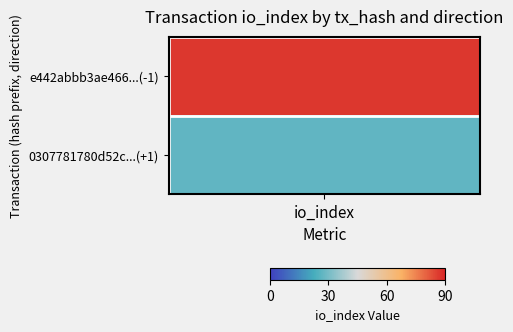

List the series in order of their peak value, lowest first.

0307781780d52c30fbd65f4ce7e13e486eb5cfb, e442abbb3ae466e63d533a1facd375c0ad99302